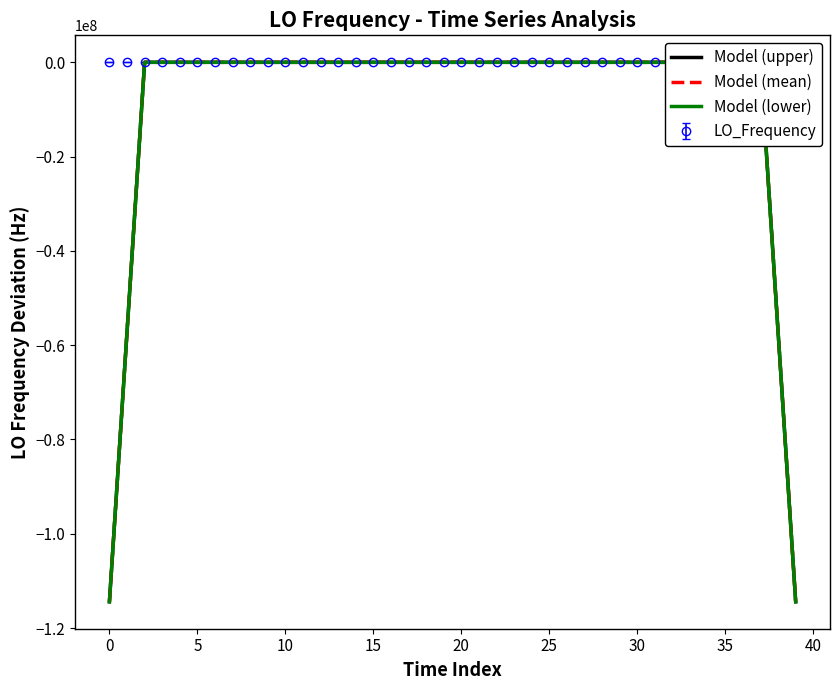

How many interior local valleys does the Model (lower) series have?

7